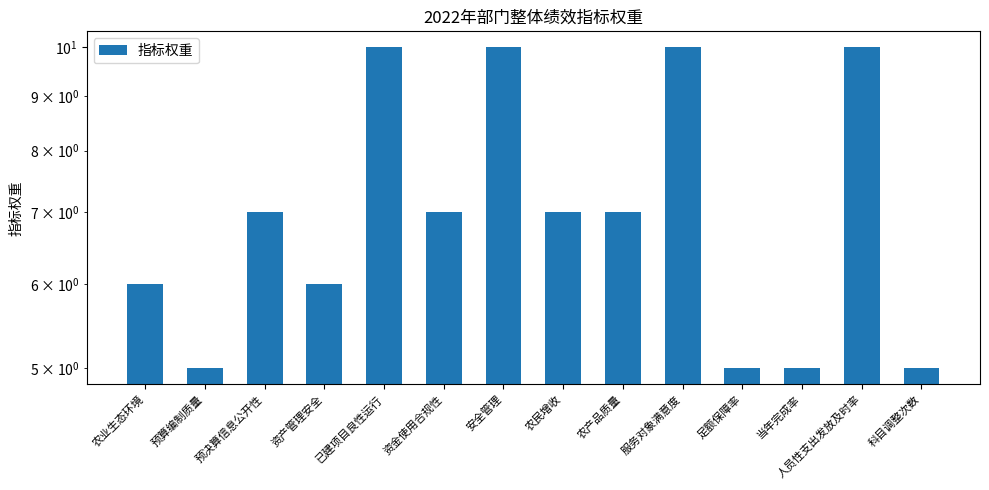

What is the sum of the values at 预算编制质量 and 服务对象满意度?

15